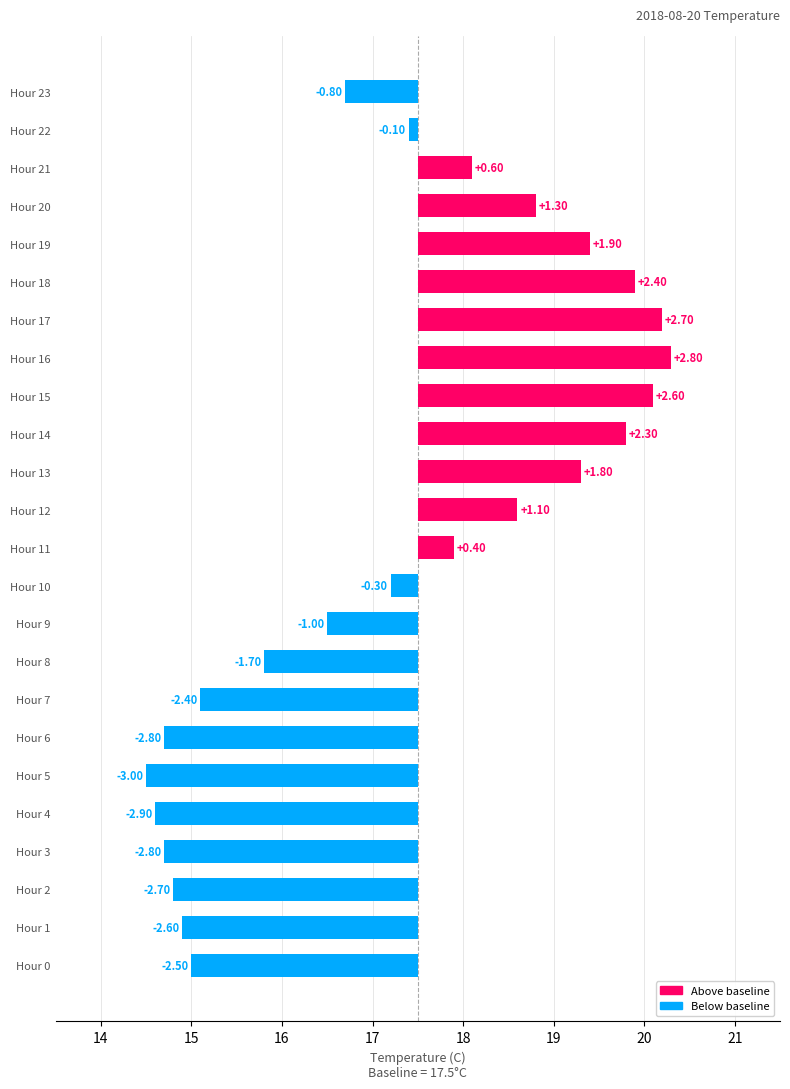

What is the value of the 23rd bar from the left?

-0.1